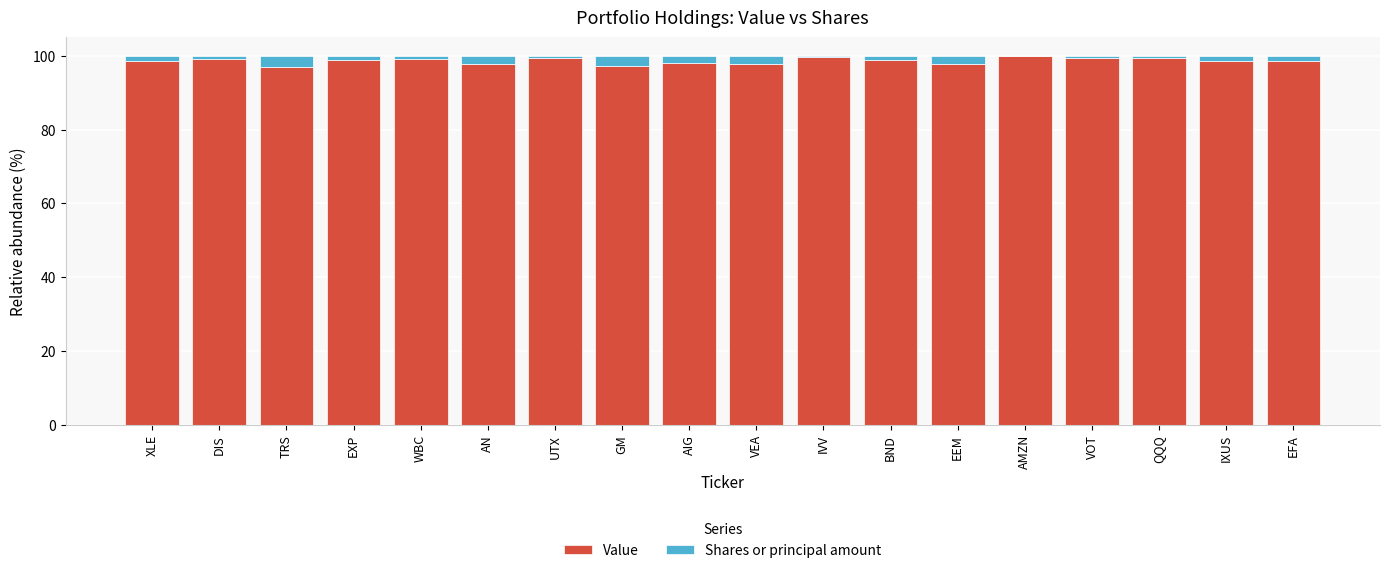

Is it true that Value equals 99.2 at WBC?

True